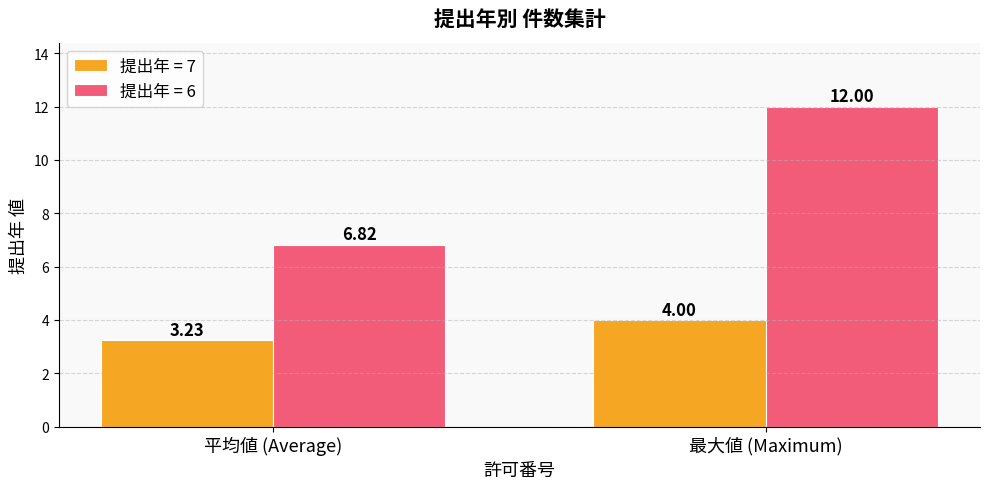

What are all the series names shown in the legend?

提出年 = 7, 提出年 = 6